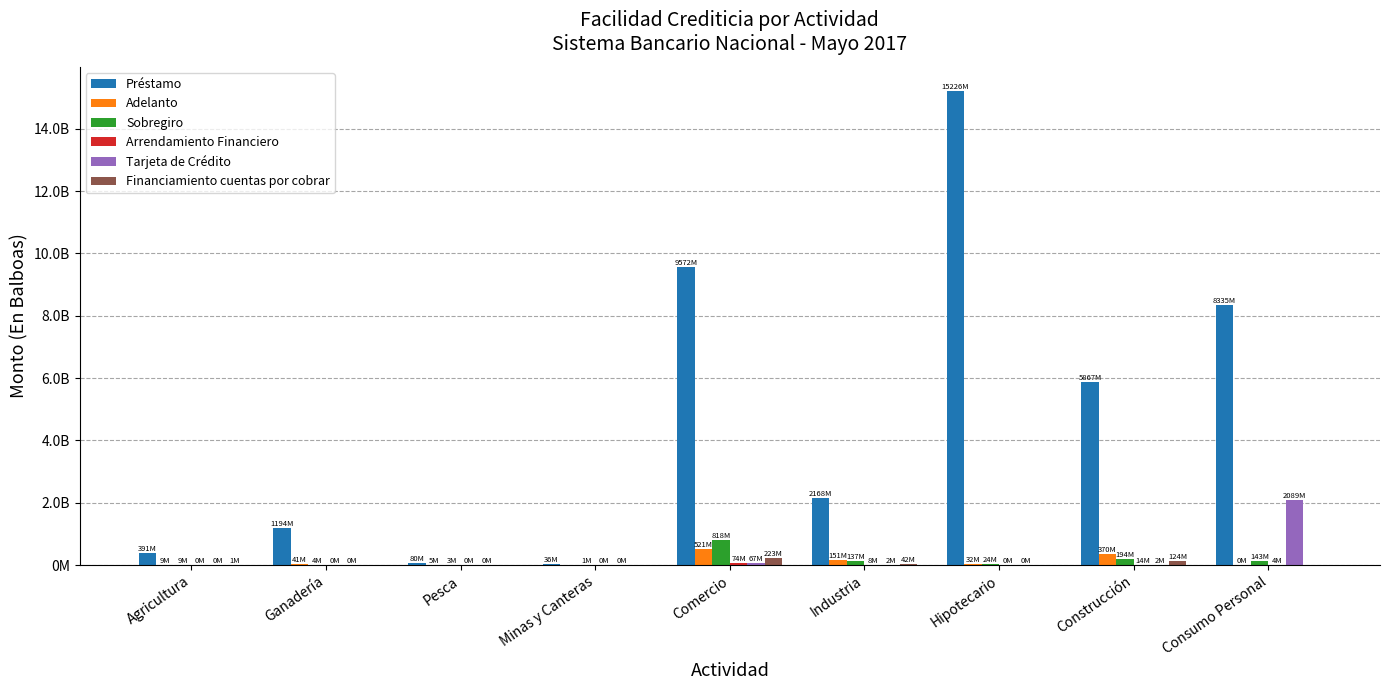

At how many categories does at least one series exceed 12719943237?

1